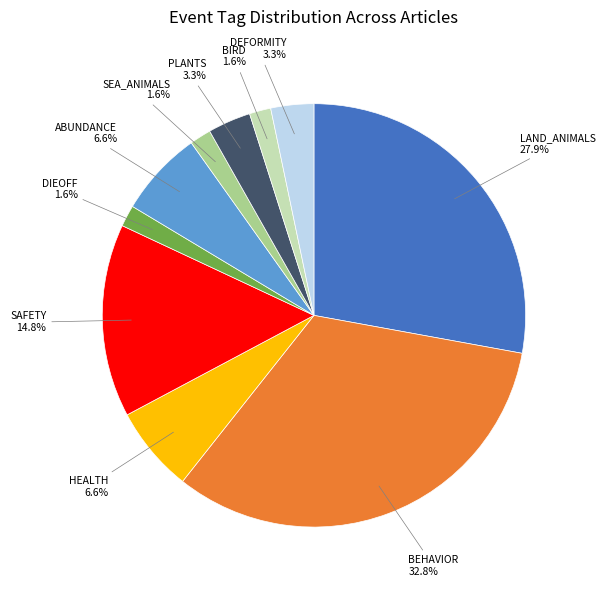

Is there a majority slice in this chart?

No